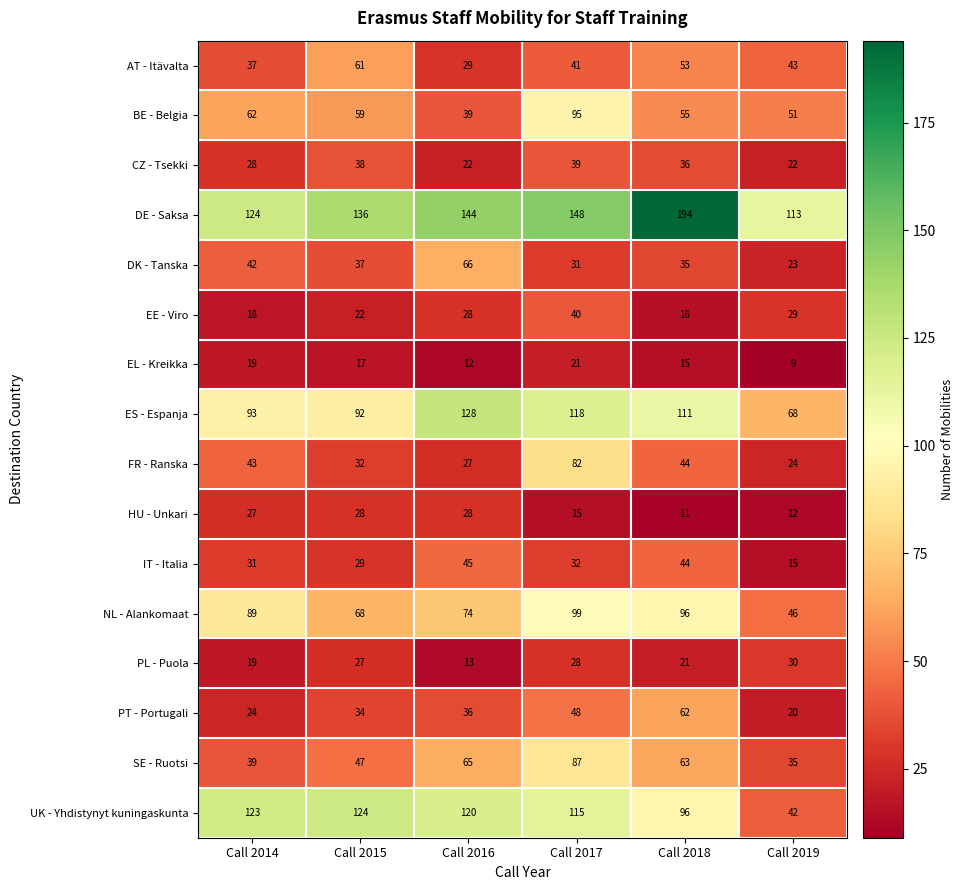

True or false: SE - Ruotsi has a value of 87 at Call 2017.

True